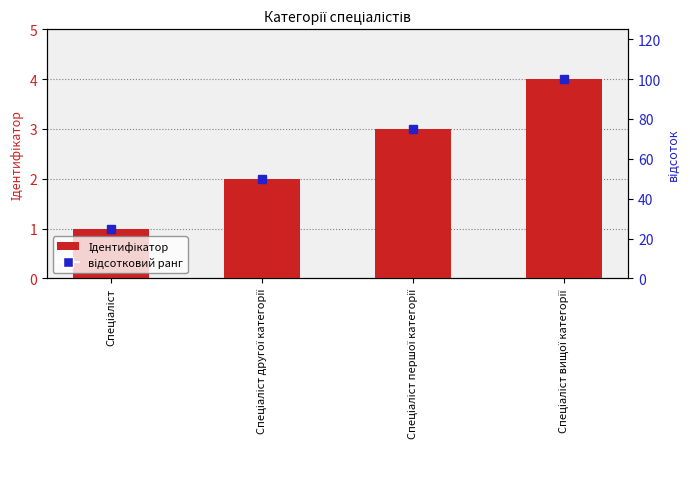

Rank the categories by Ідентифікатор value from highest to lowest.

Спеціаліст вищої категорії, Спеціаліст першої категорії, Спеціаліст другої категорії, Спеціаліст